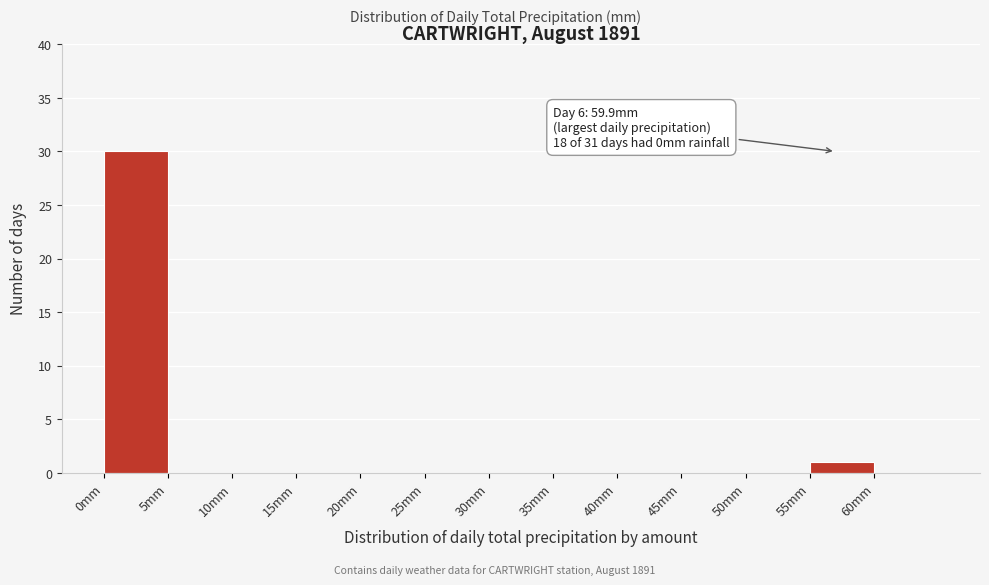

Over which range of the x-axis is the bar tallest?

0 to 5